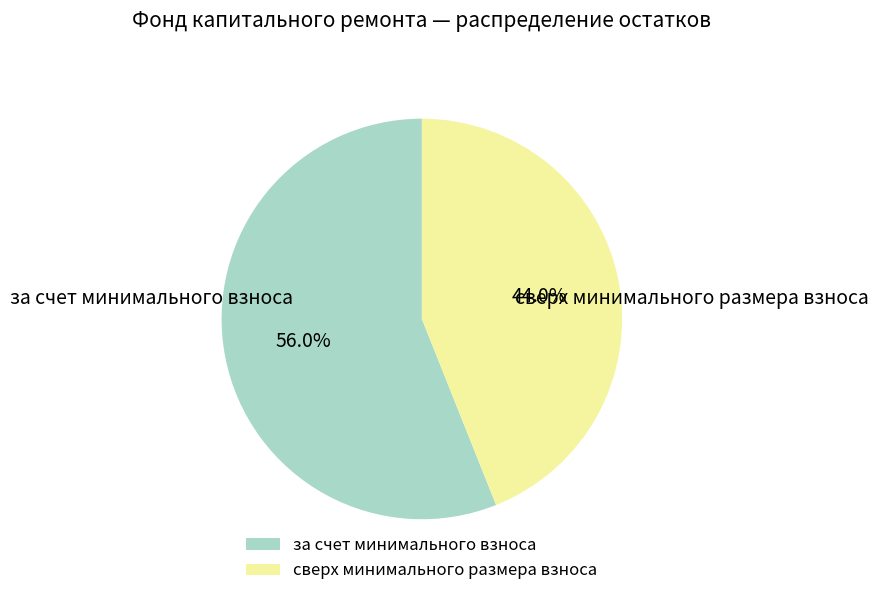

What is the largest slice in the pie chart?

за счет минимального взноса